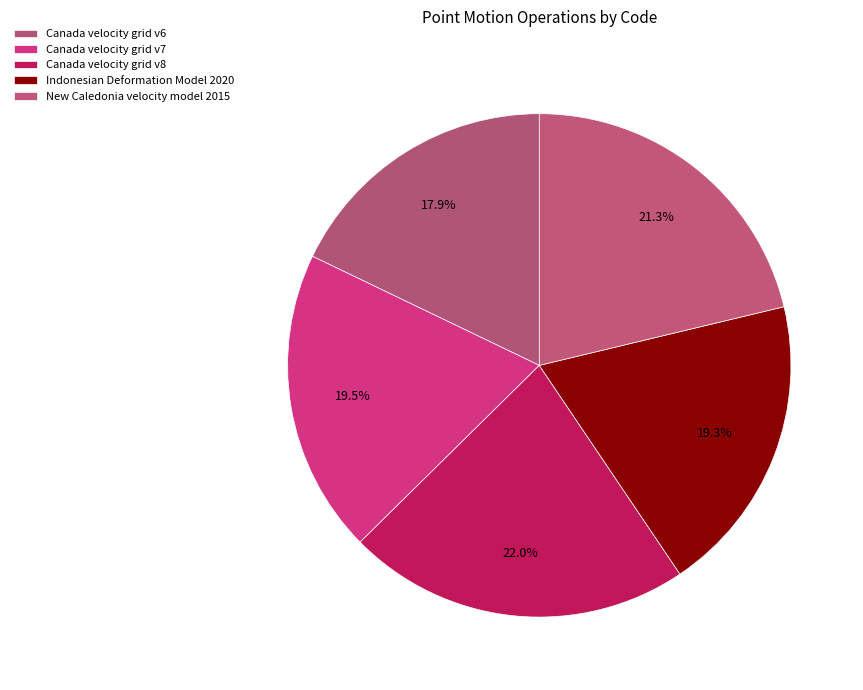

To the nearest percent, what is the difference between the Canada velocity grid v6 and Indonesian Deformation Model 2020 slice percentages?

1%